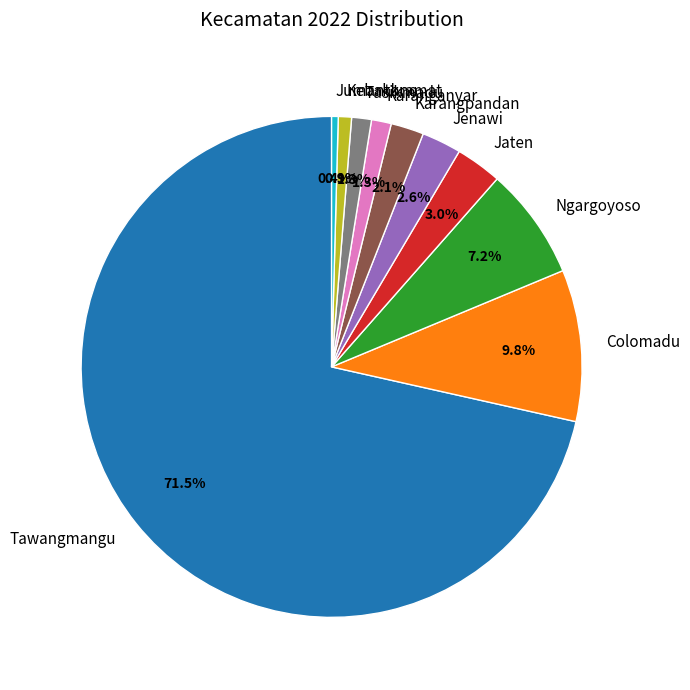

Is Tawangmangu the majority of the pie?

Yes